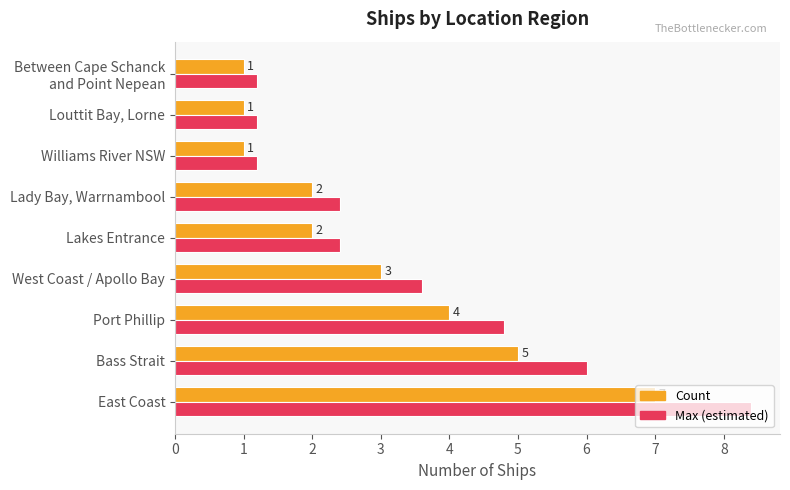

What is the minimum value for Max (estimated)?

1.2